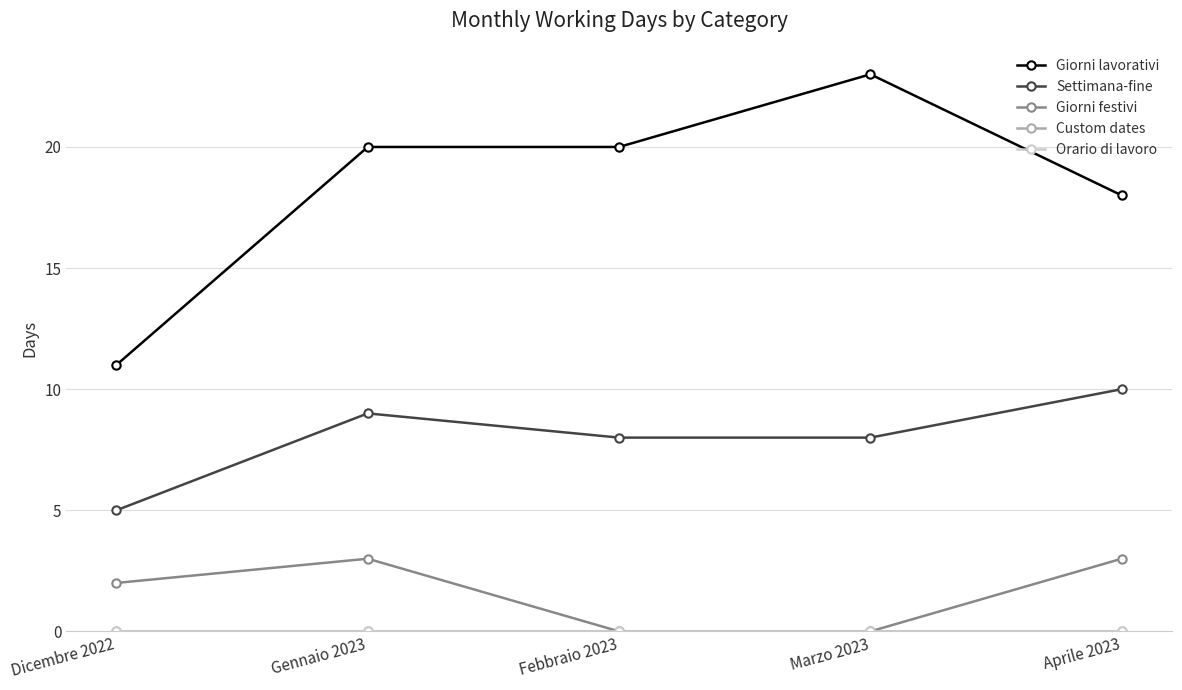

What is the total value across all series at Gennaio 2023?

32